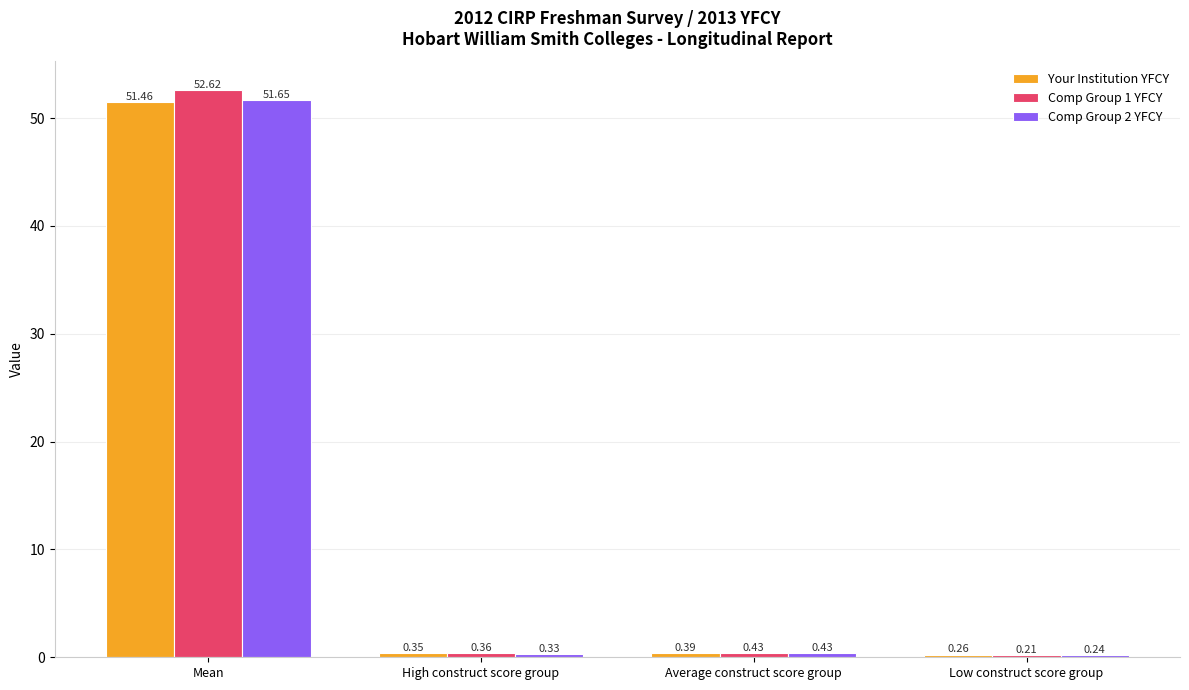

How many data points does each series have?

4